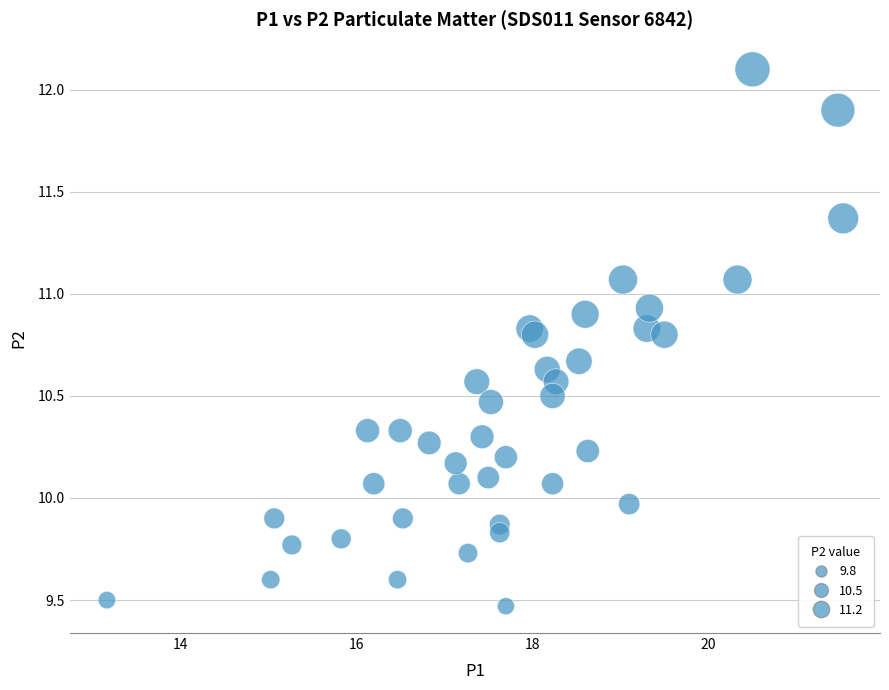

What is the range of Y values (max minus min)?

2.6